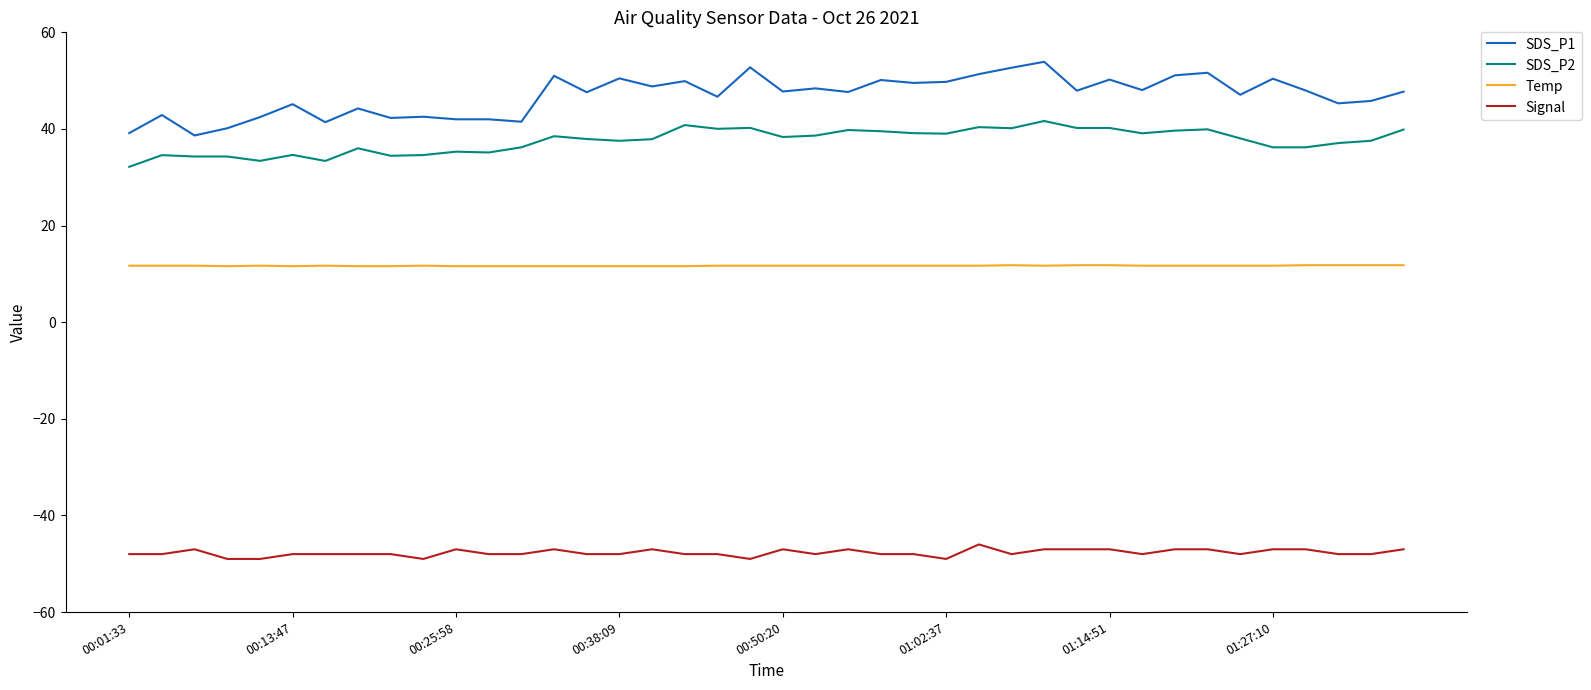

What are all the series names shown in the legend?

SDS_P1, SDS_P2, Temp, Signal